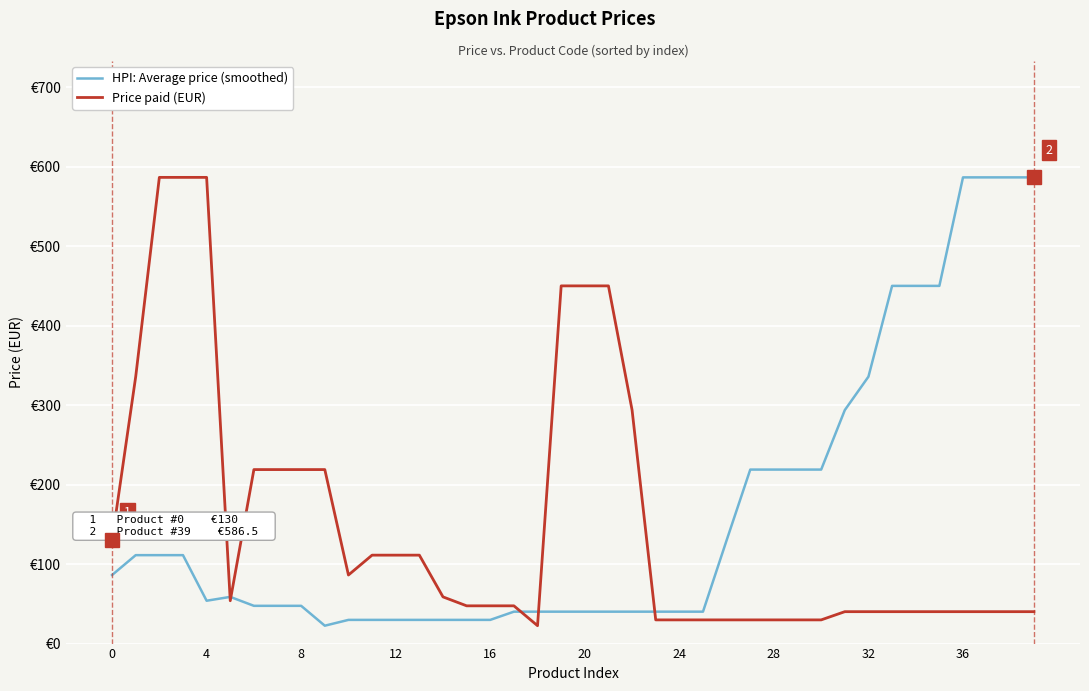

What is the maximum value for HPI: Average price (smoothed)?

586.5